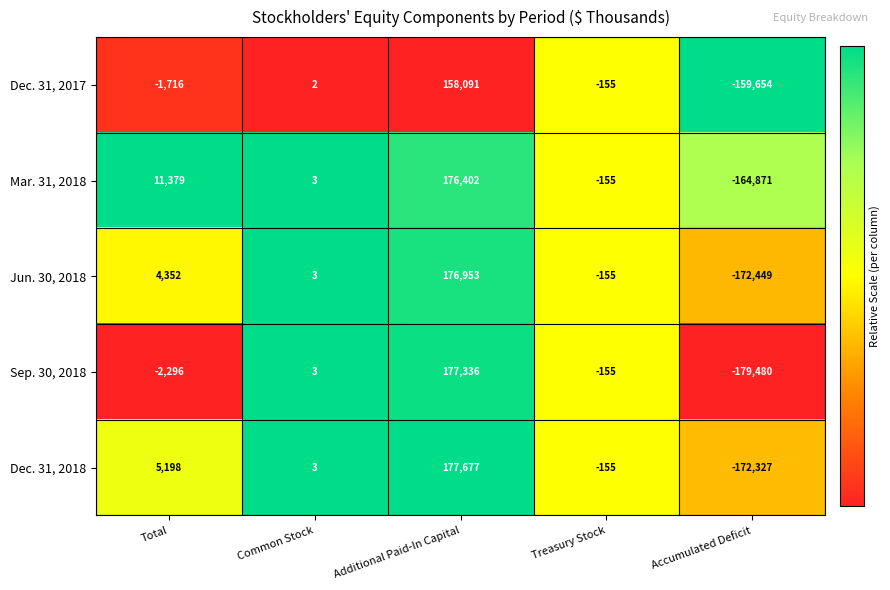

Rank the series at Accumulated Deficit from lowest to highest value.

Sep. 30, 2018, Jun. 30, 2018, Dec. 31, 2018, Mar. 31, 2018, Dec. 31, 2017